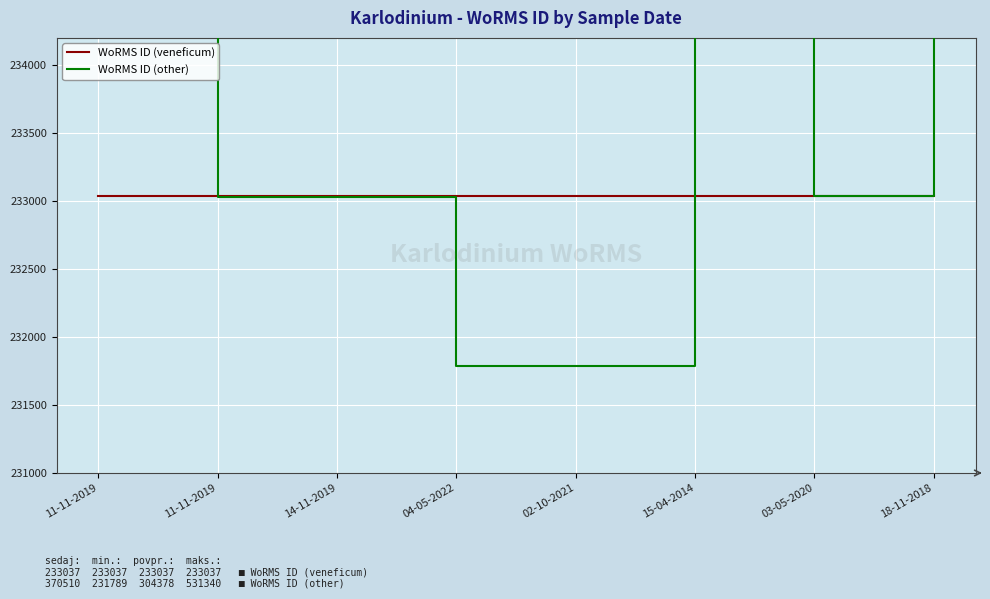

Which label corresponds to the smallest value in the chart?

04-05-2022